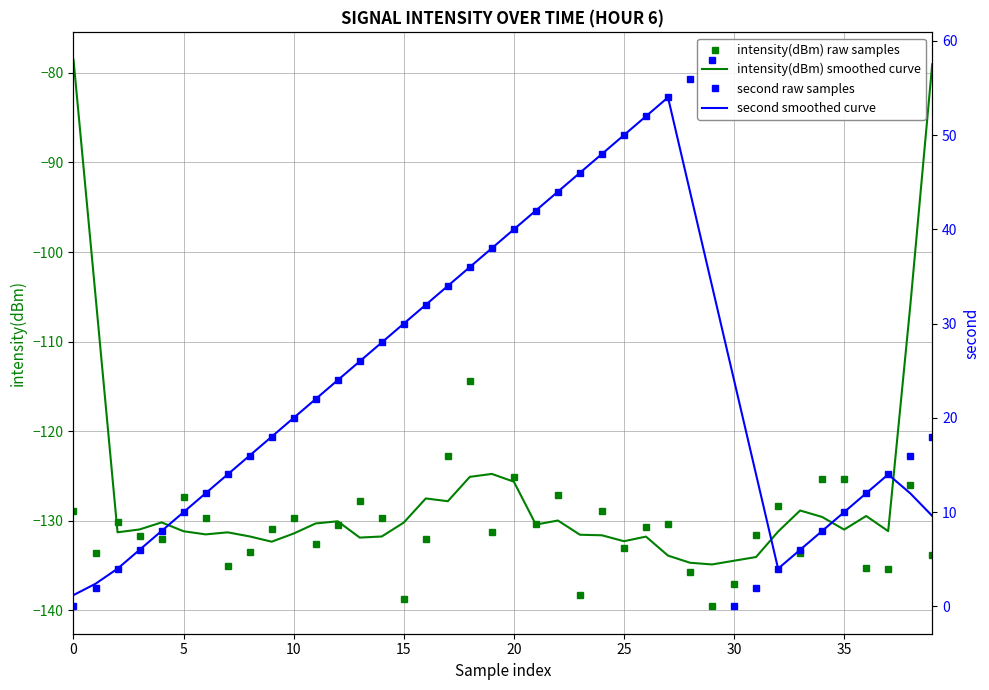

Reading right to left, what are all the values shown in this chart?

intensity(dBm) raw samples: -133.8	-126.1	-135.4	-135.2	-125.3	-125.4	-133.6	-128.3	-131.6	-137.1	-139.5	-135.7	-130.4	-130.7	-133.1	-129.0	-138.3	-127.1	-130.4	-125.1	-131.2	-114.4	-122.7	-132.0	-138.7	-129.7	-127.8	-130.5	-132.6	-129.6	-130.9	-133.4	-135.1	-129.7	-127.4	-132.0	-131.7	-130.1	-133.6	-128.9
intensity(dBm) smoothed curve: -79.0	-106.1	-131.1	-129.5	-131.0	-129.6	-128.8	-131.2	-134.0	-134.5	-134.9	-134.7	-133.9	-131.8	-132.3	-131.6	-131.5	-130.0	-130.4	-125.6	-124.8	-125.1	-127.8	-127.5	-130.2	-131.7	-131.9	-130.0	-130.3	-131.4	-132.3	-131.7	-131.3	-131.5	-131.2	-130.2	-131.0	-131.3	-104.9	-78.5
second raw samples: 18.0	16.0	14.0	12.0	10.0	8.0	6.0	4.0	2.0	0.0	58.0	56.0	54.0	52.0	50.0	48.0	46.0	44.0	42.0	40.0	38.0	36.0	34.0	32.0	30.0	28.0	26.0	24.0	22.0	20.0	18.0	16.0	14.0	12.0	10.0	8.0	6.0	4.0	2.0	0.0
second smoothed curve: 9.6	12.0	14.0	12.0	10.0	8.0	6.0	4.0	14.0	24.0	34.0	44.0	54.0	52.0	50.0	48.0	46.0	44.0	42.0	40.0	38.0	36.0	34.0	32.0	30.0	28.0	26.0	24.0	22.0	20.0	18.0	16.0	14.0	12.0	10.0	8.0	6.0	4.0	2.4	1.2